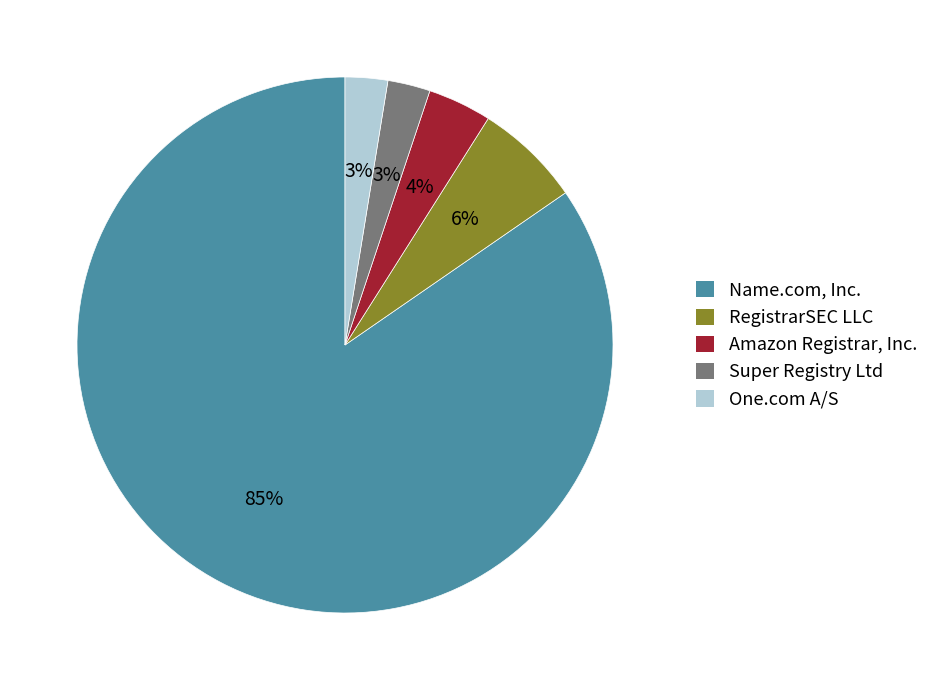

Approximately how many times larger is the value at Super Registry Ltd compared to One.com A/S?

1.0